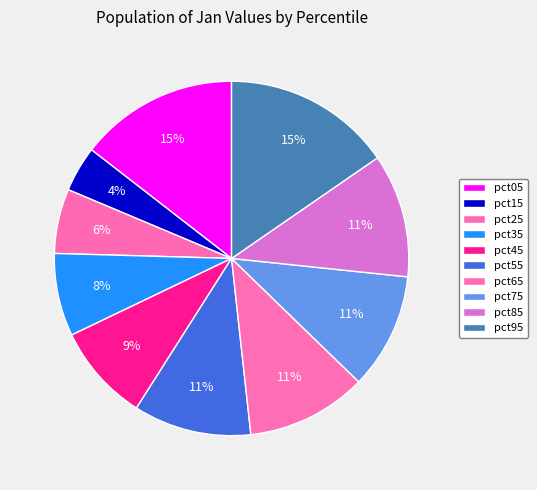

What percentage is NOT represented by pct25?

94.1%